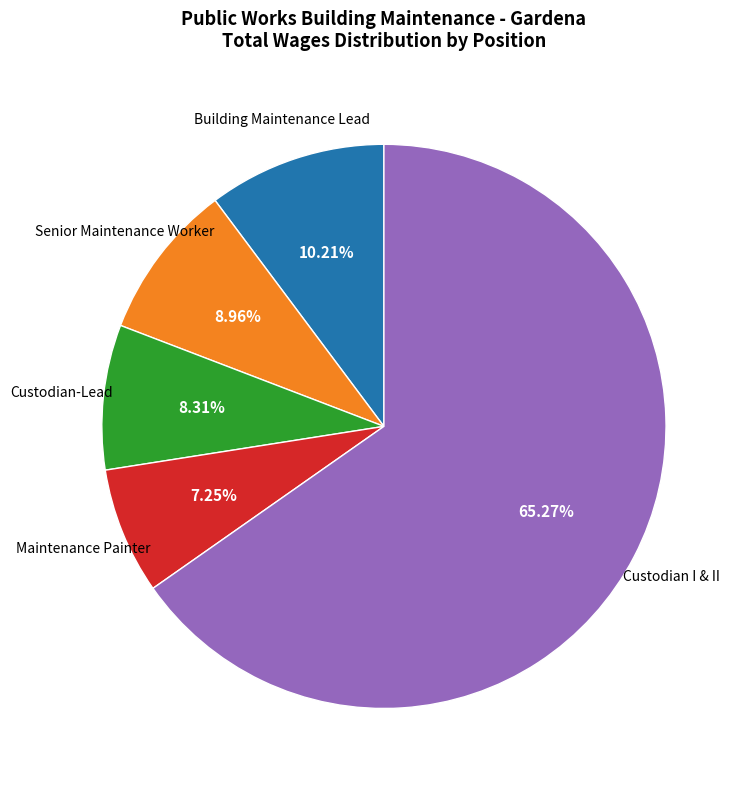

Is there a majority slice in this chart?

Yes